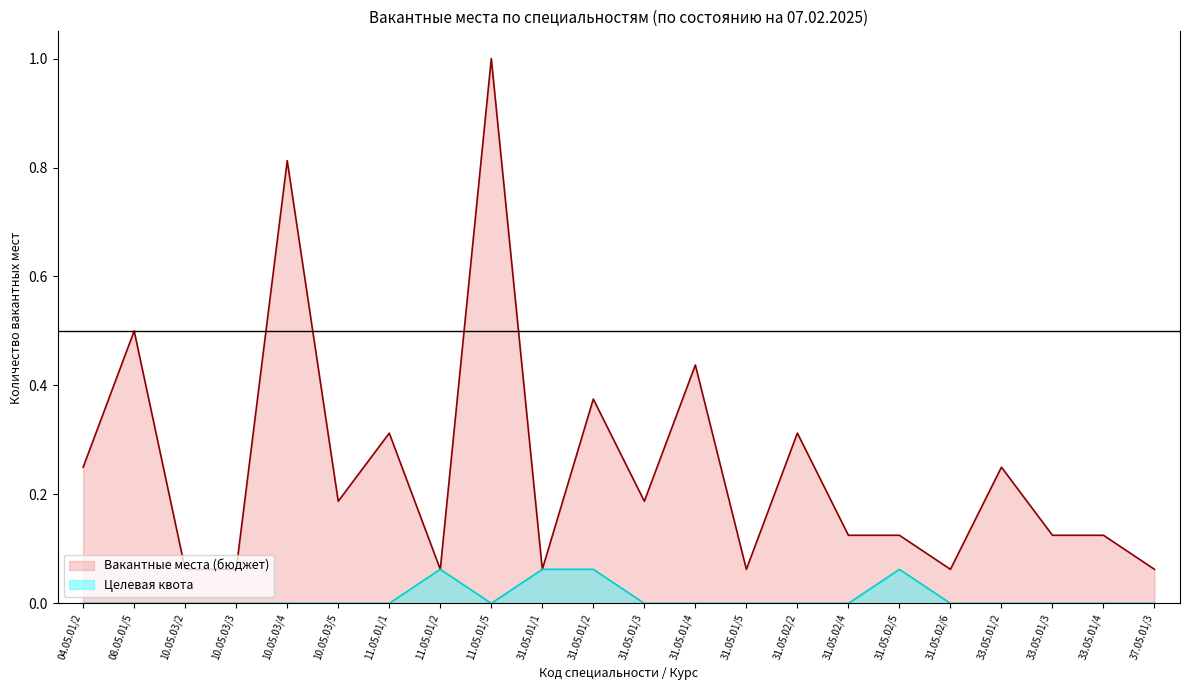

Which series has the widest spread of values?

Вакантные места (бюджет)